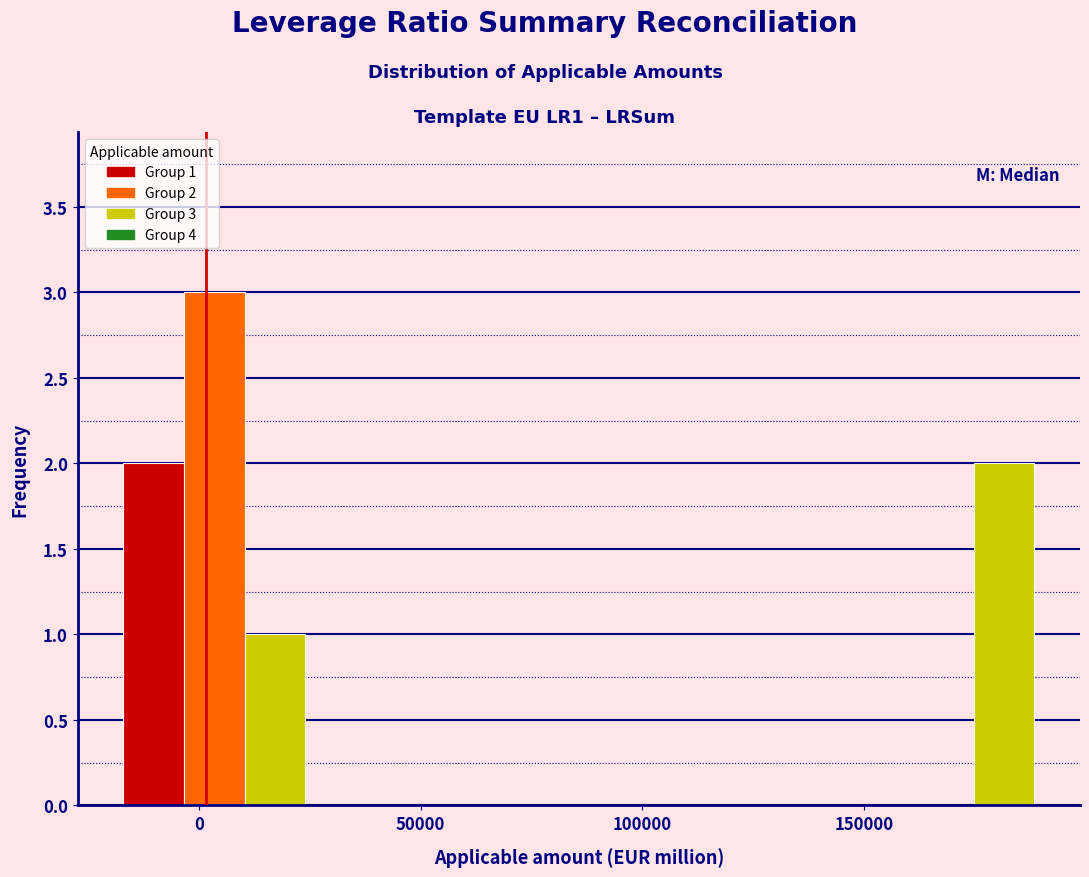

Around what value on the x-axis is the tallest bar? Give the approximate position of its centre, as read against the axis.

5000